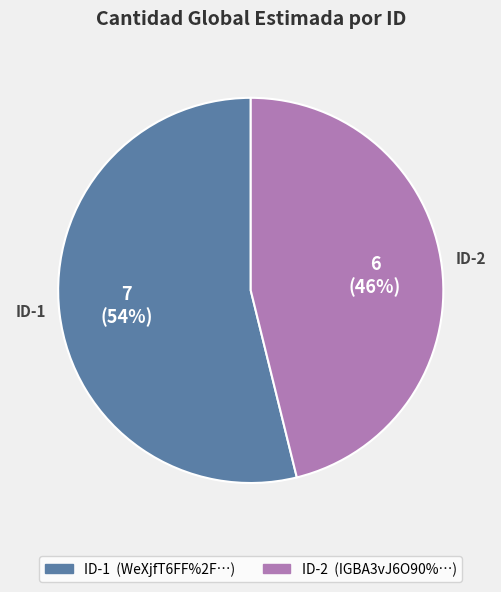

To the nearest percent, what is the average slice percentage?

50%